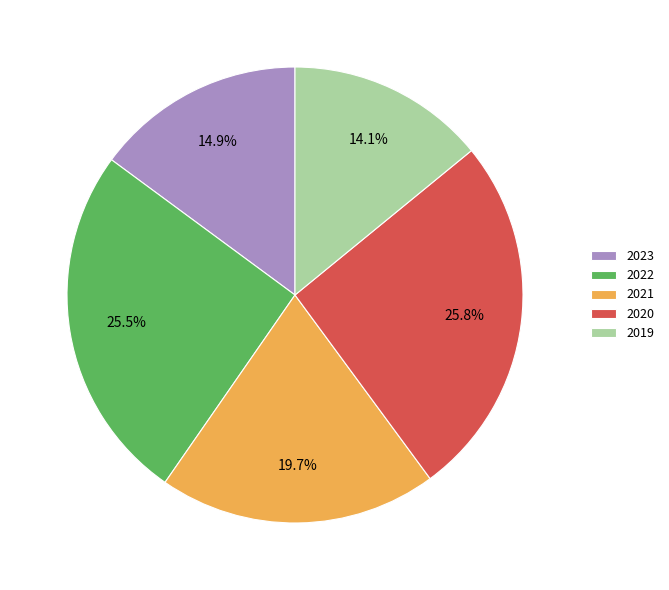

Count the number of slices in the pie.

5